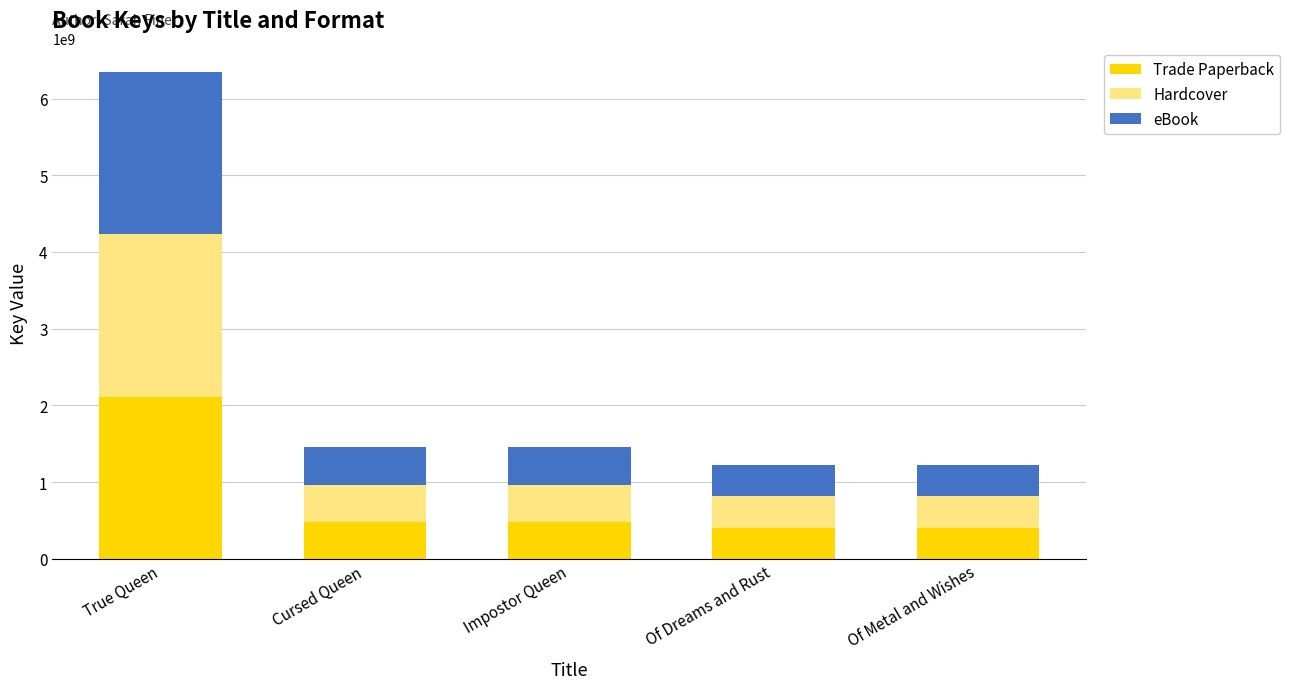

At which label is Trade Paperback closest to 1261776074?

Cursed Queen